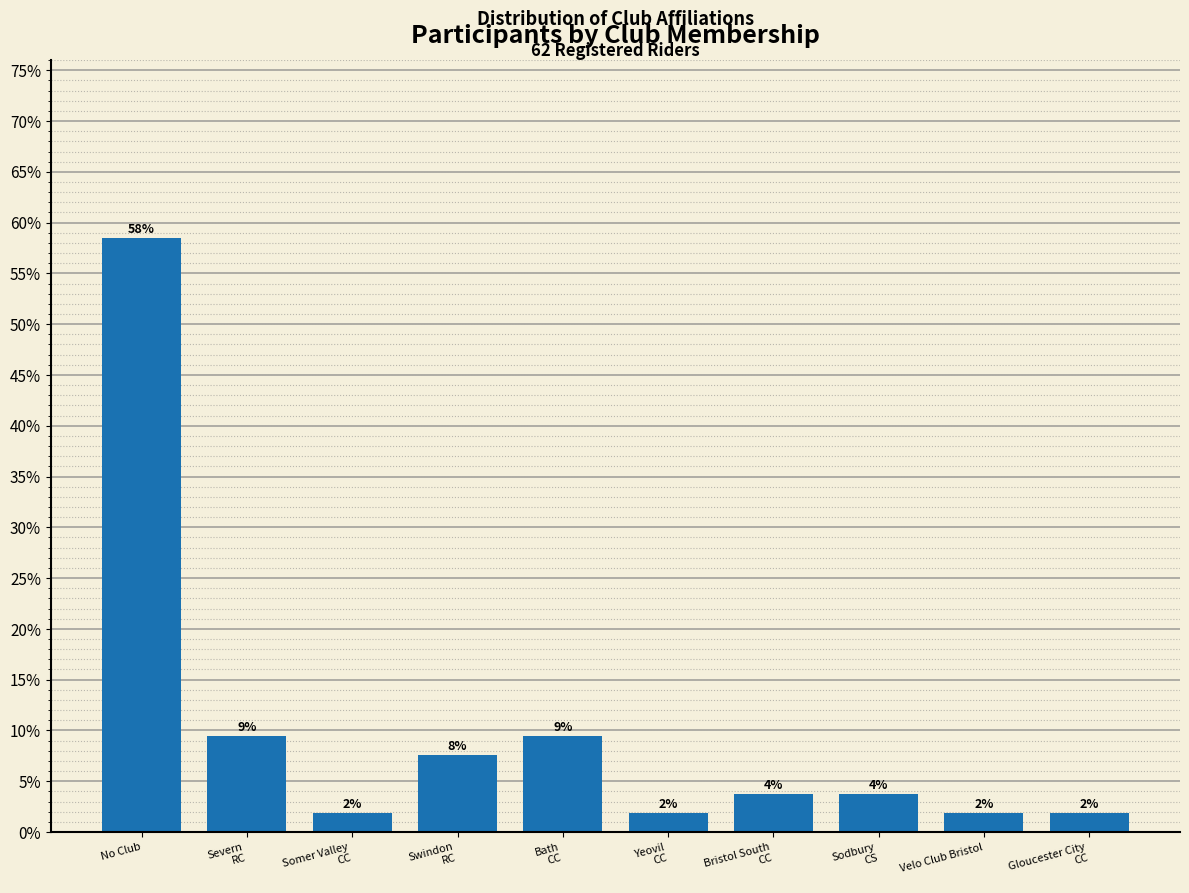

How many bars are there in total?

10